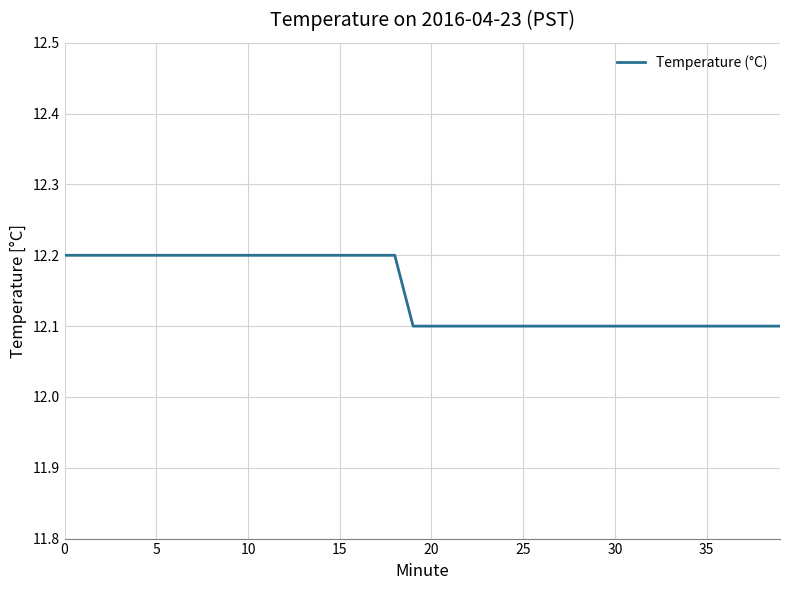

What is the smallest value displayed?

12.1